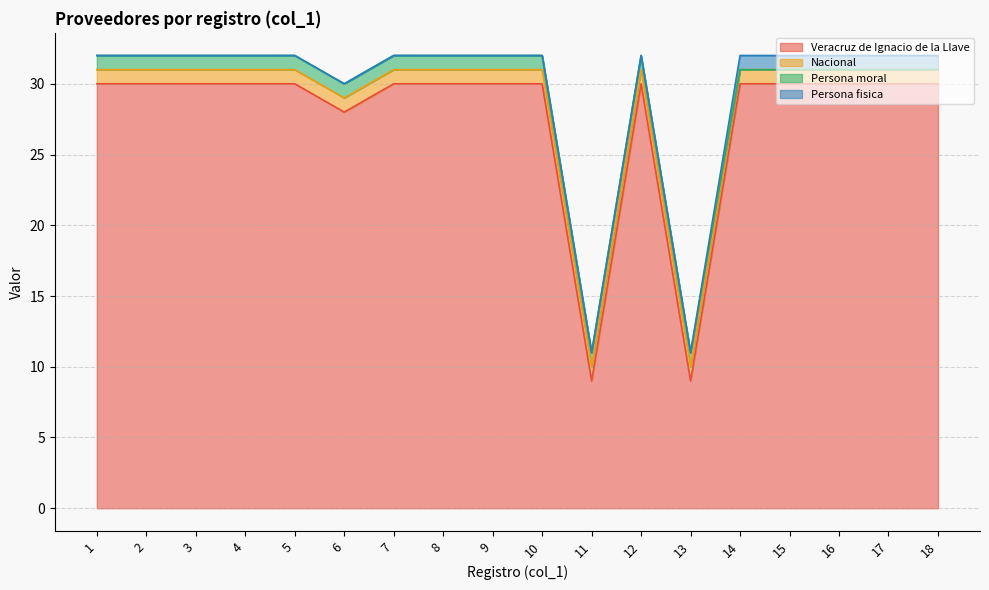

True or false: Persona fisica has a value of 0 at 5.

True